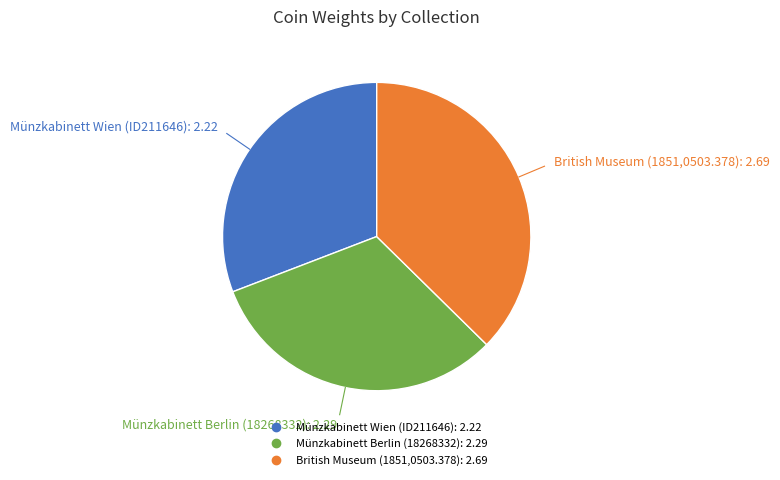

Between Münzkabinett Wien (ID211646) and British Museum (1851,0503.378), which is larger?

British Museum (1851,0503.378)